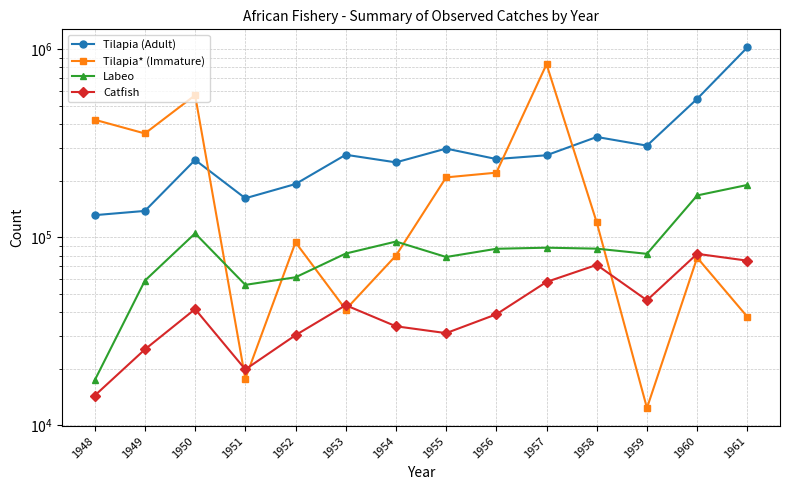

How many distinct data groups are displayed?

4